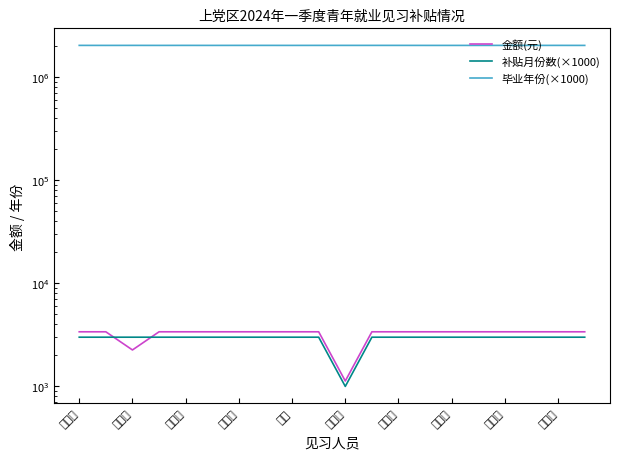

The value of 补贴月份数(×1000) at 贾茹芬 is 1111. True or false?

False